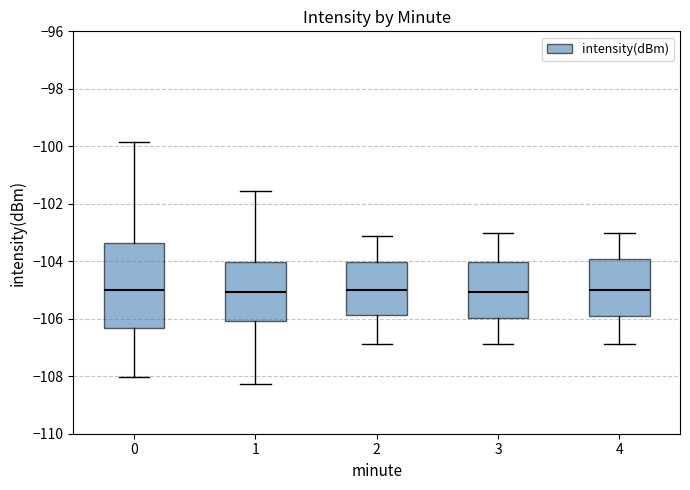

Reading left to right, transcribe this box plot: for each box, give where its median line is, the range the box spans, and where its two whiskers end, as read against the y-axis. The values are not printed on the chart, so give them approximately, as read against the axis.

0: median -105.0, box -106.4 to -103.4, whiskers -108.0 to -99.8
1: median -105.0, box -106.0 to -104.0, whiskers -108.2 to -101.6
2: median -105.0, box -105.8 to -104.0, whiskers -106.8 to -103.2
3: median -105.0, box -106.0 to -104.0, whiskers -106.8 to -103.0
4: median -105.0, box -105.8 to -104.0, whiskers -106.8 to -103.0